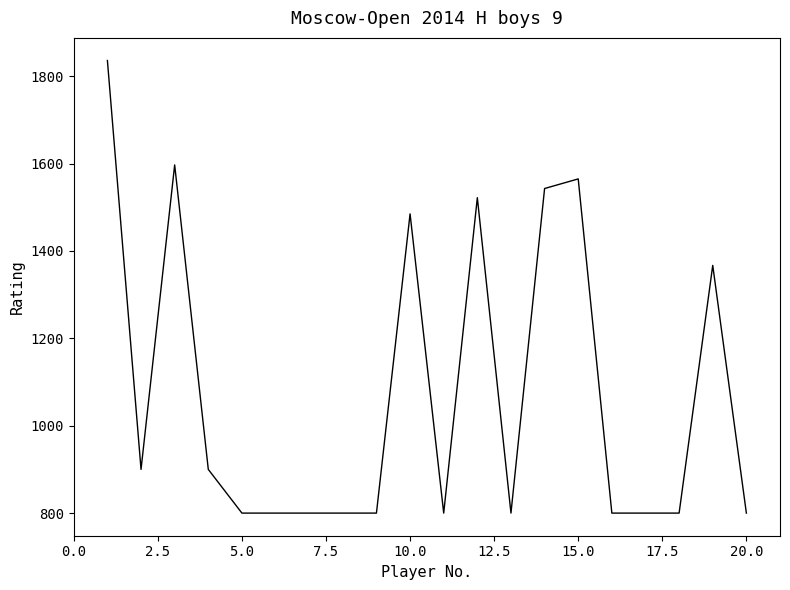

What is the smallest value displayed?

800